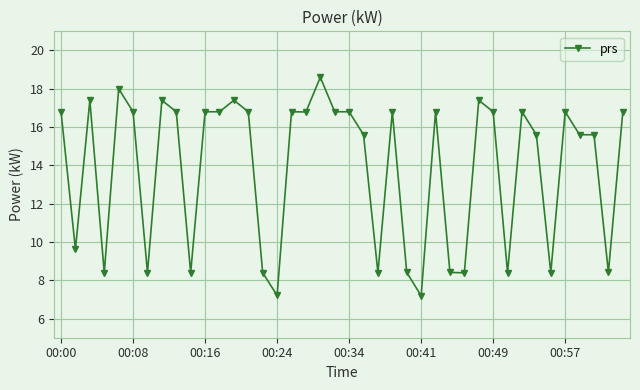

What is the value of the 36th point from the left?

16.8